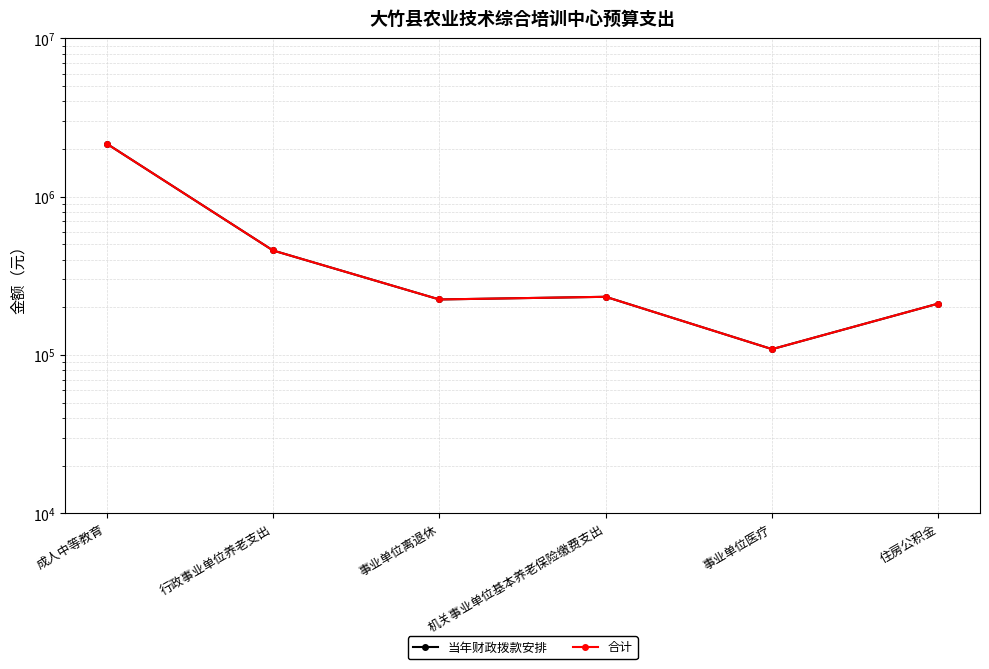

What is the smallest value displayed?

108849